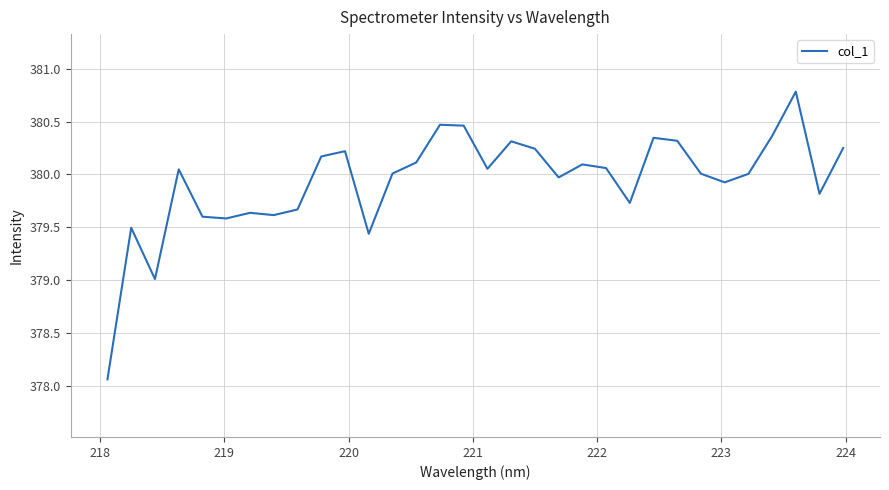

What is the maximum value shown in the chart?

380.8